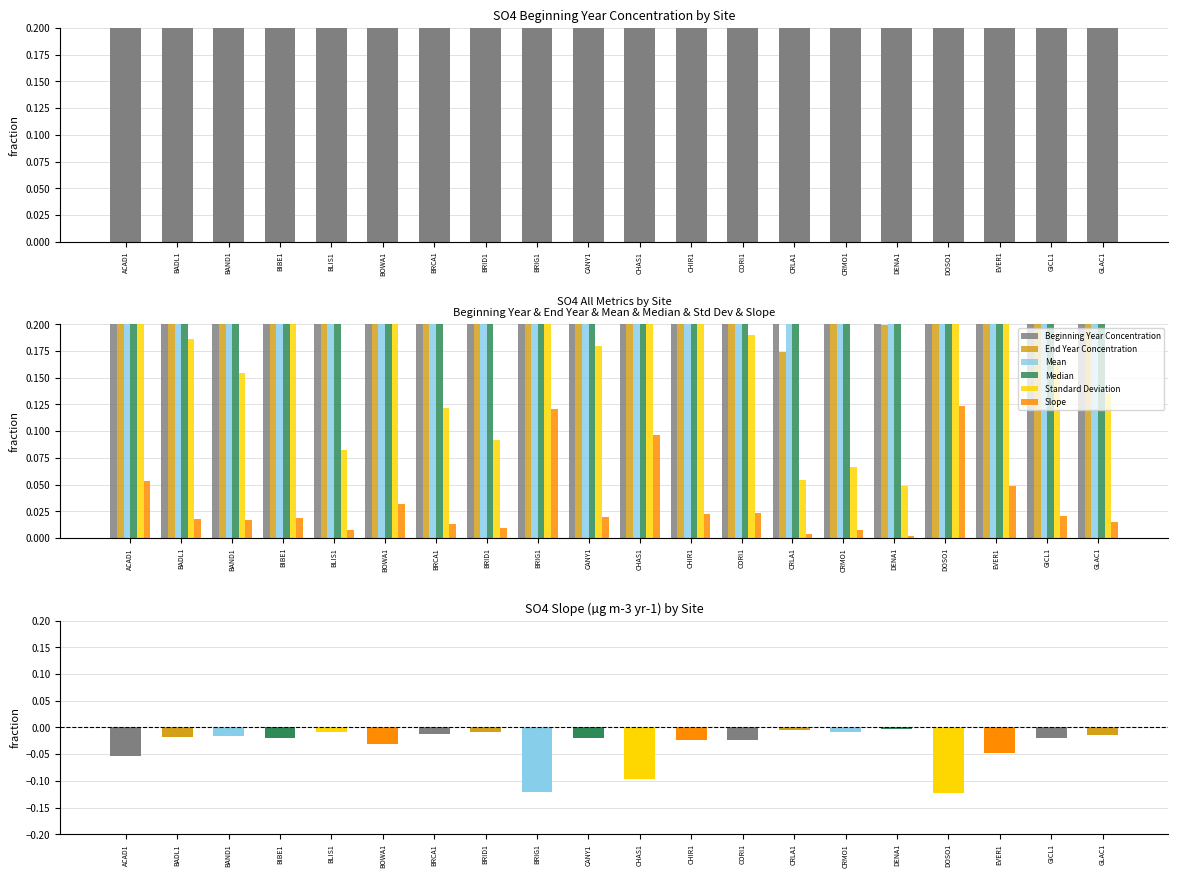

At how many categories does at least one series exceed 0?

20